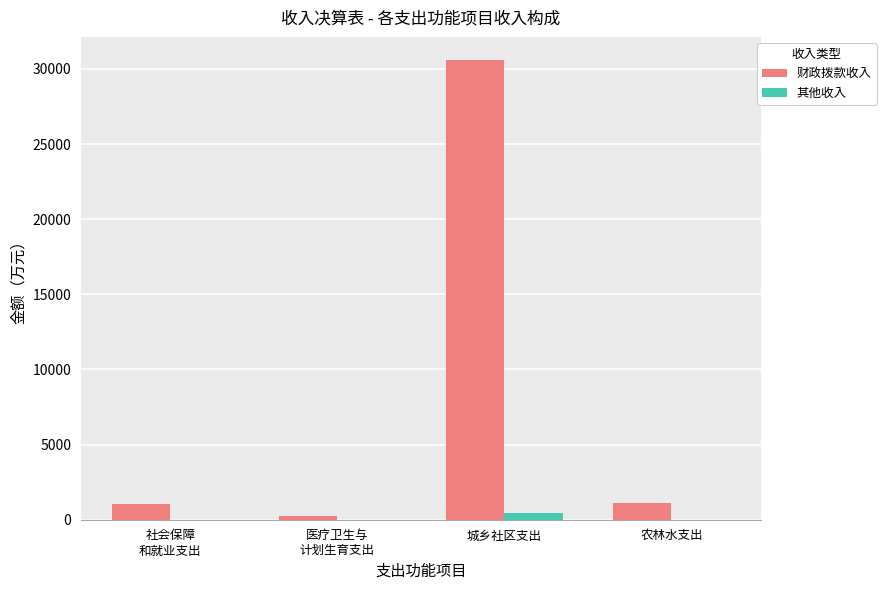

The value of 财政拨款收入 at 城乡社区支出 is 30604.0. True or false?

True